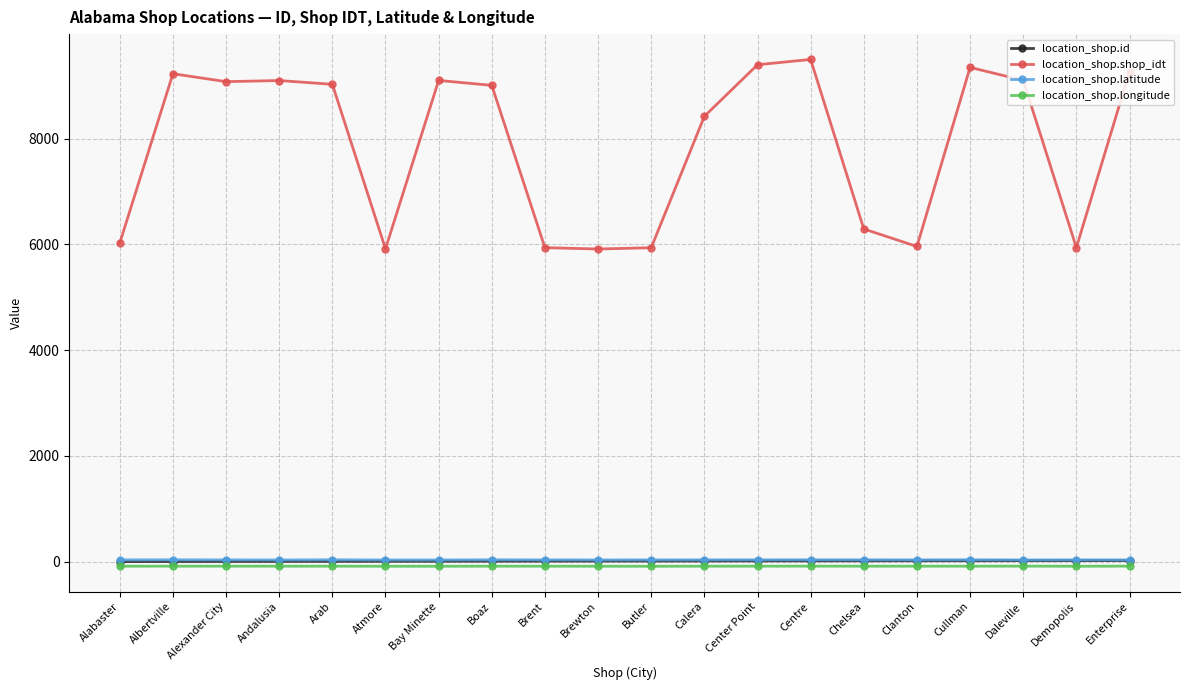

True or false: location_shop.longitude has more than 2 interior local peaks.

True